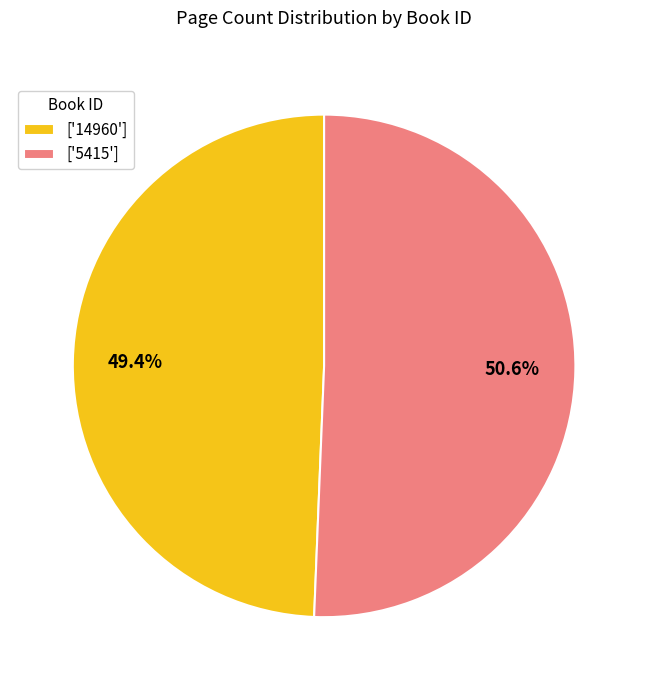

Do ['14960'] and ['5415'] together represent more than half of the pie?

Yes